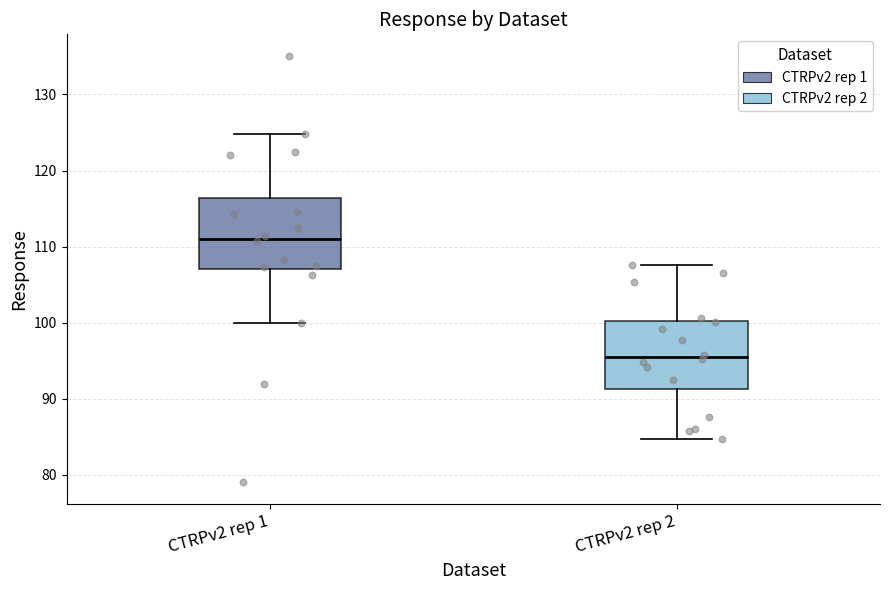

Where does the upper whisker of the box for CTRPv2 rep 1 end on the y-axis? The values are not printed on the chart, so give them approximately, as read against the axis.

125